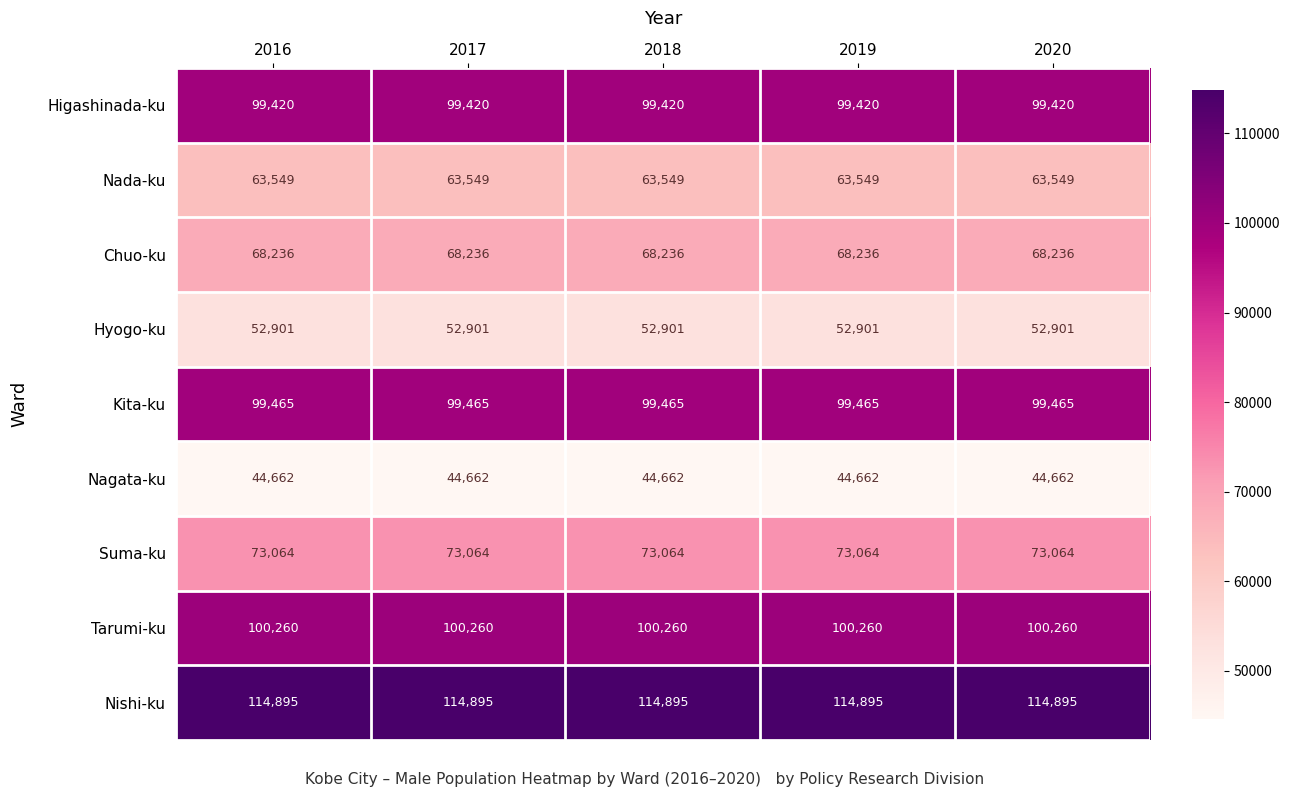

At how many categories does at least one series exceed 94703?

5